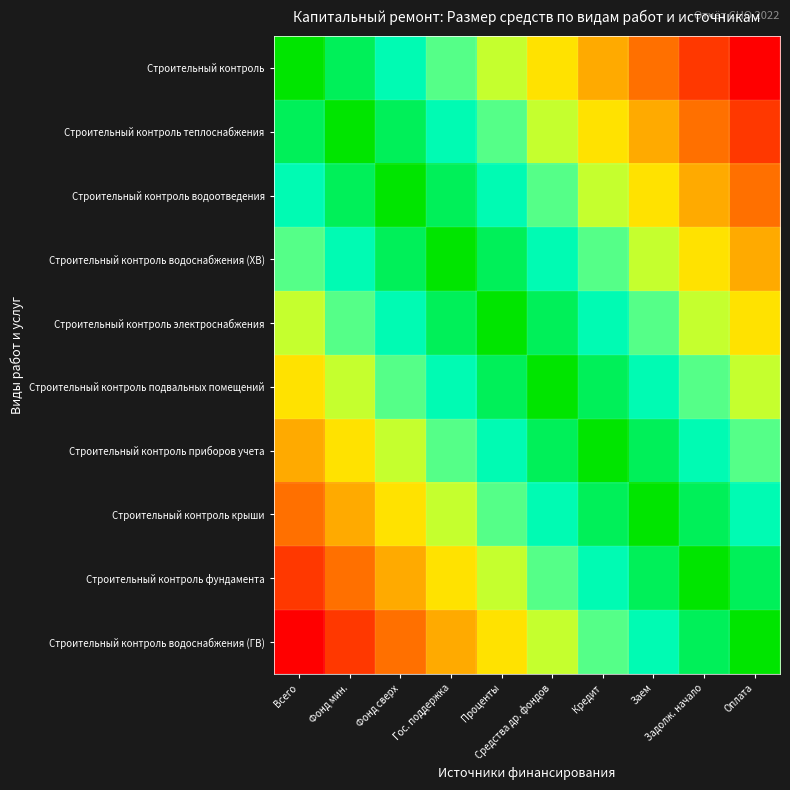

Between Заем and Оплата, which is larger?

Заем